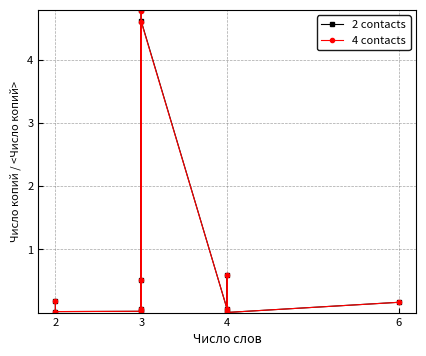

Is it true that 4 contacts equals 0.0 at 3?

False